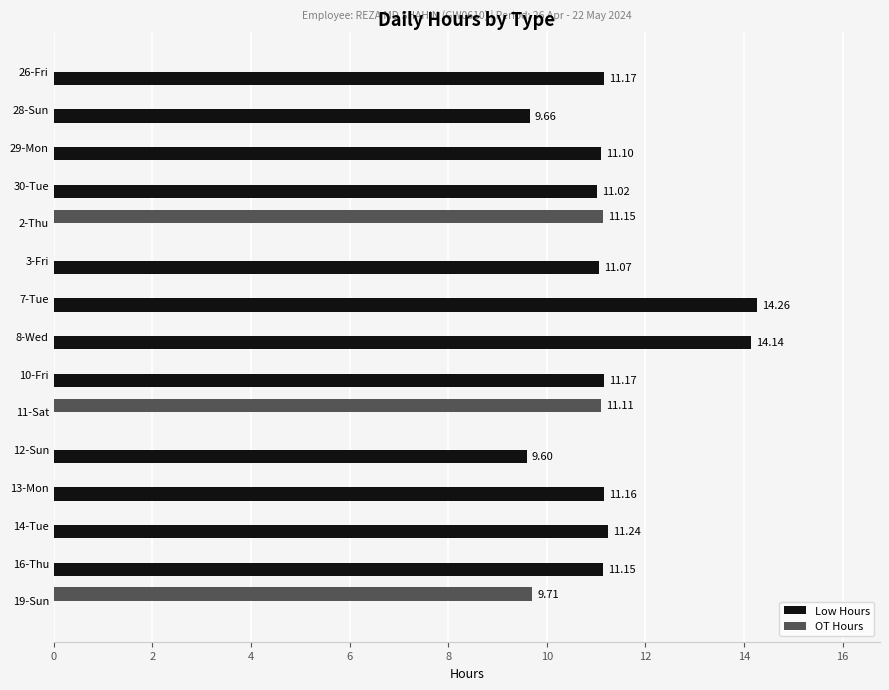

Is the value of OT Hours at 19-Sun greater than the value of Low Hours at 3-Fri?

No